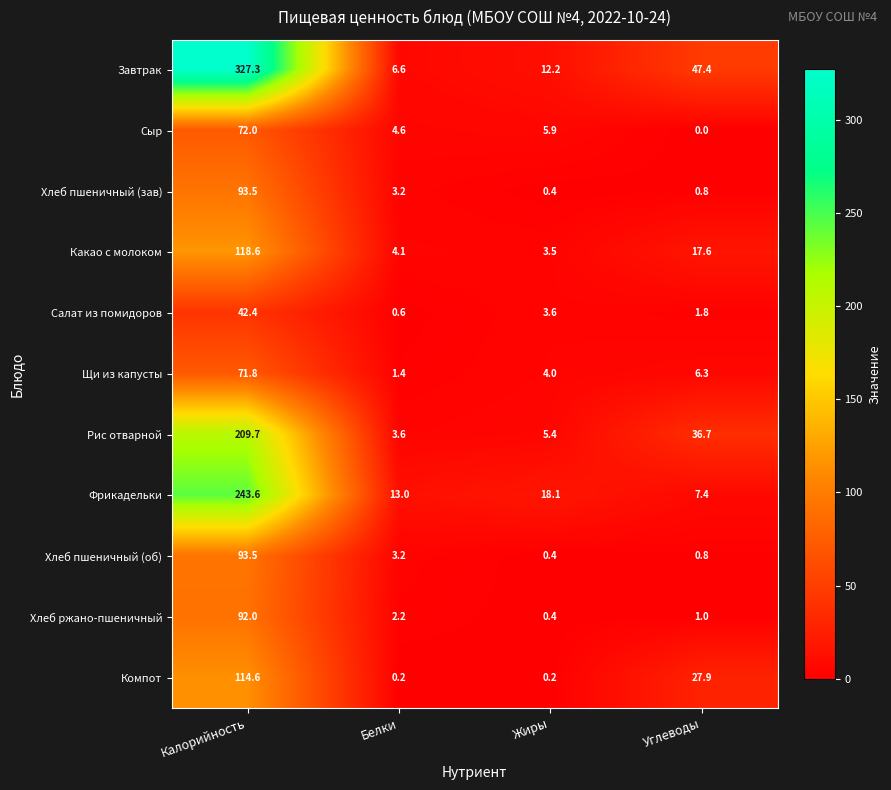

Where does the Завтрак series first go above 47?

Калорийность